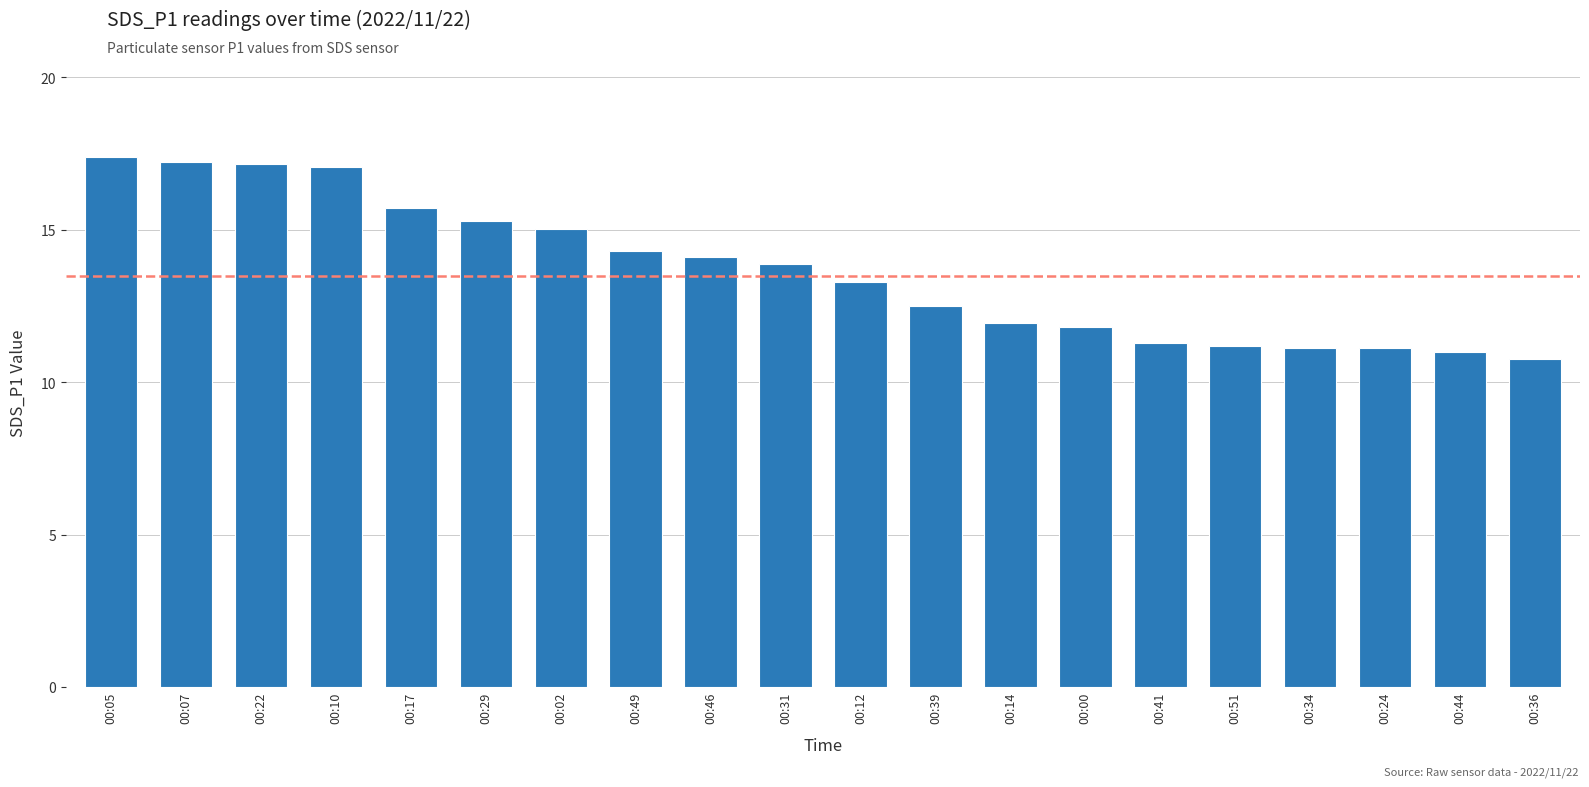

What is the value of the 9th bar from the left?

14.1